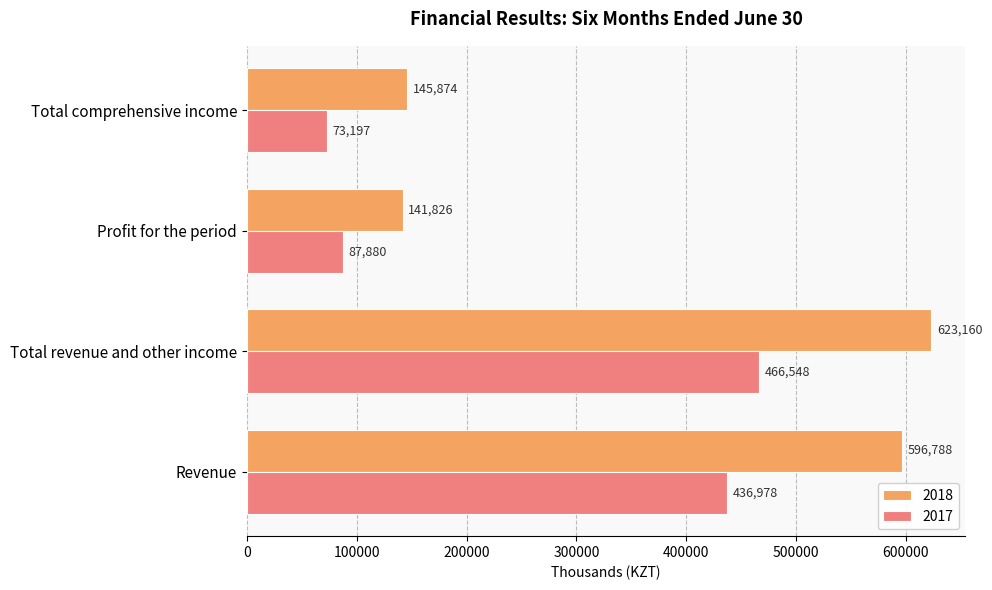

Which series has the largest total across all categories?

2018